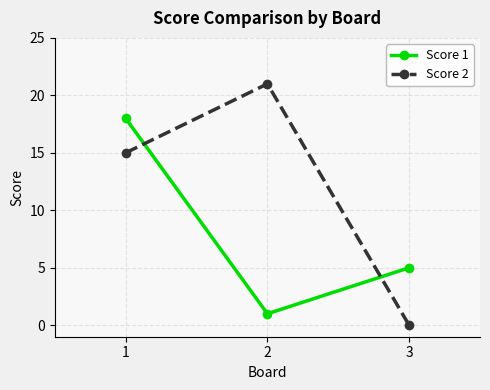

List the labels in order of Score 1 value, largest first.

1, 3, 2